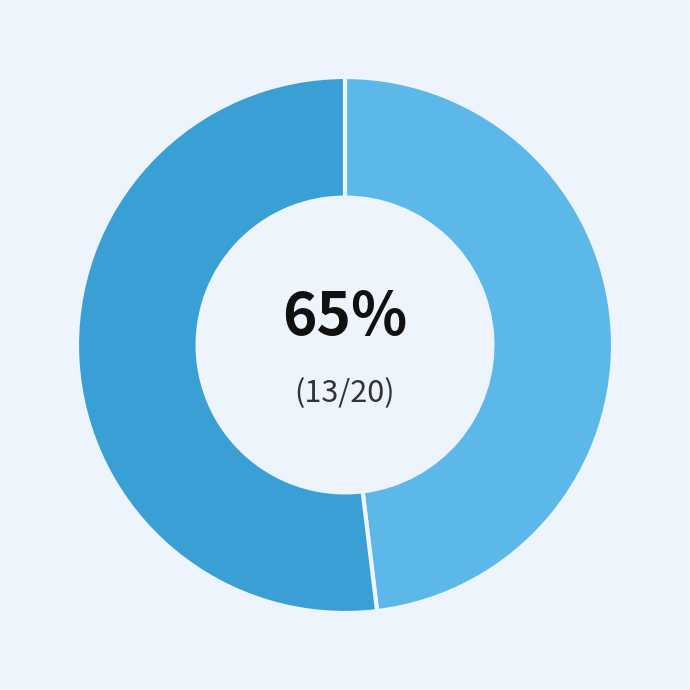

To the nearest percent, what portion does 2013-08-07 represent?

48%